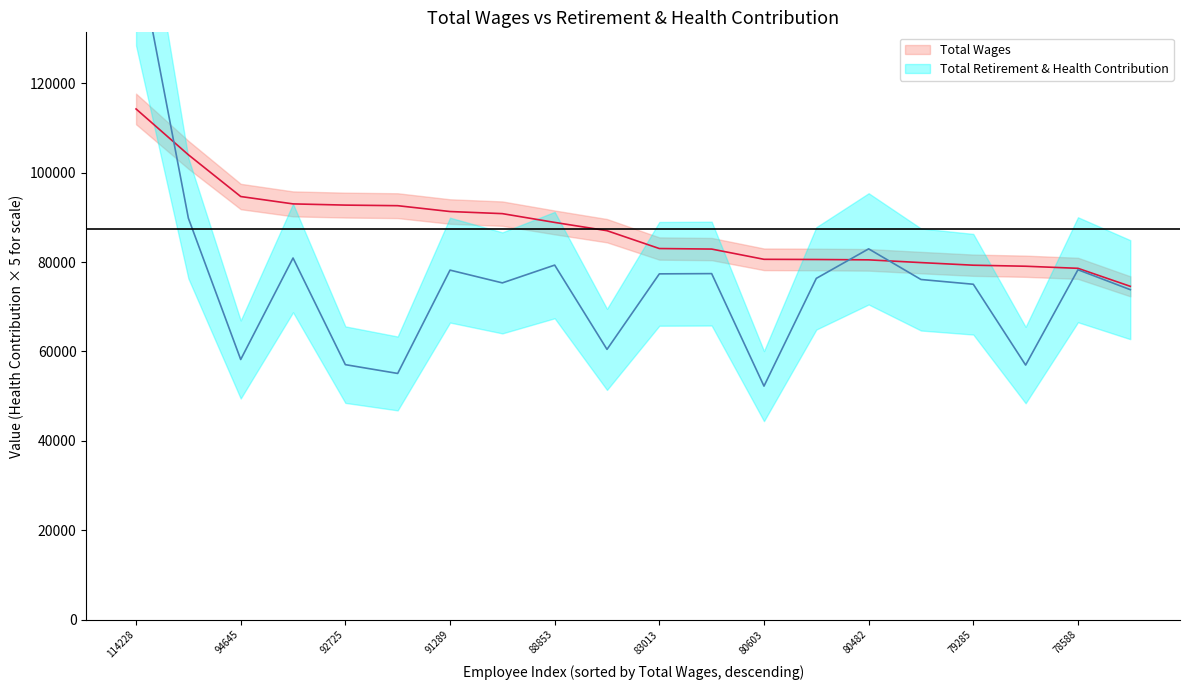

The Total Wages series shows 79055 at 79055. True or false?

True